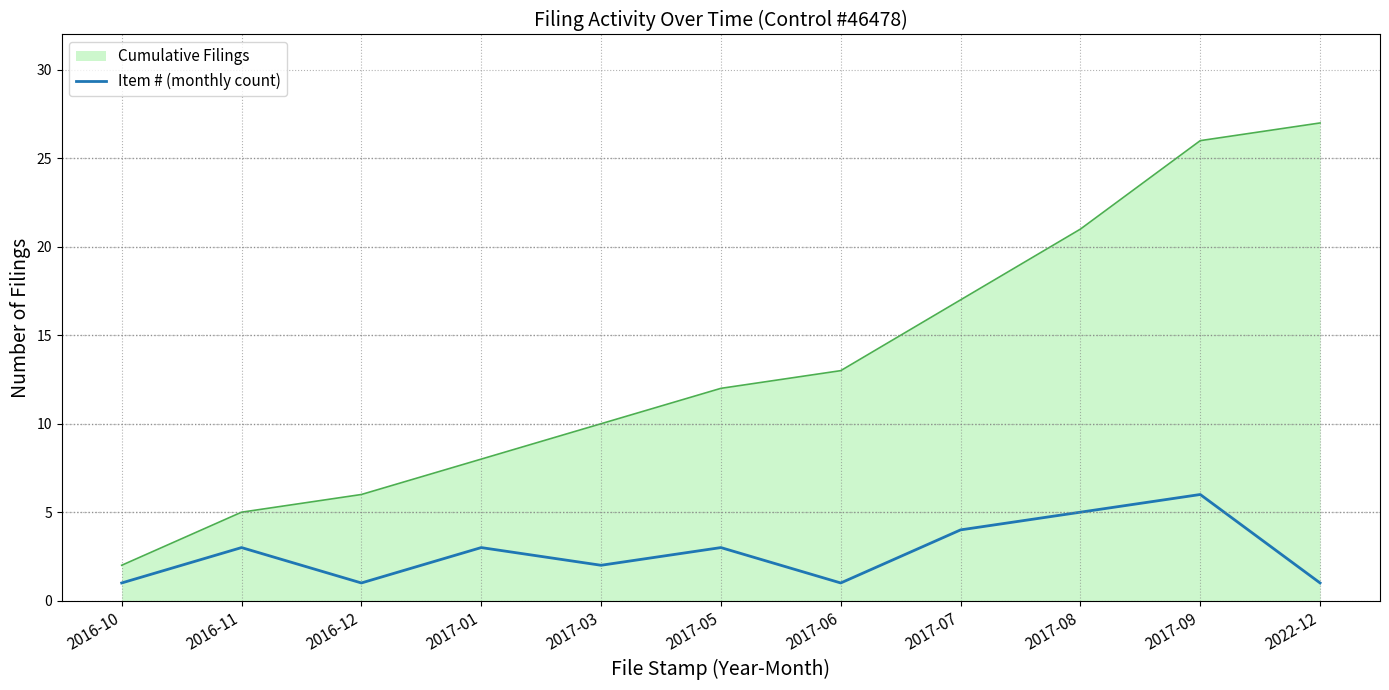

How many categories are shown in the chart?

11